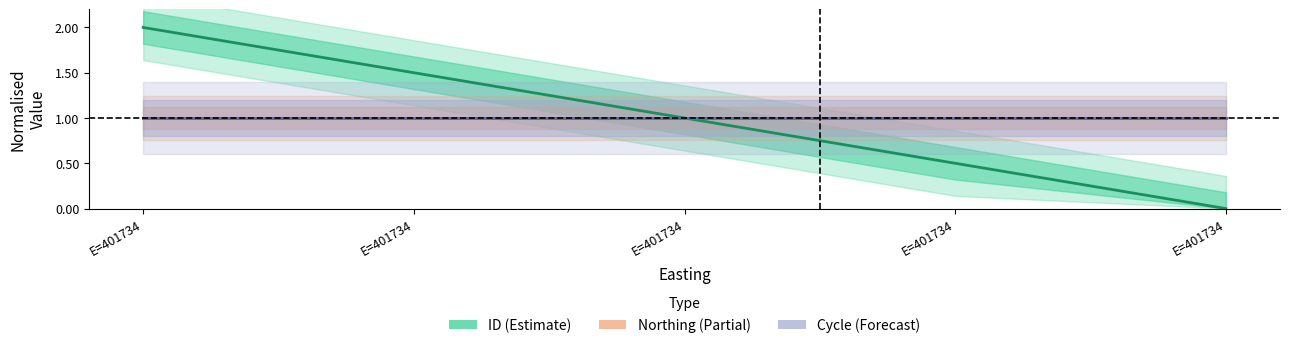

What is the approximate value of Northing (Partial) at E=401734?

1.0